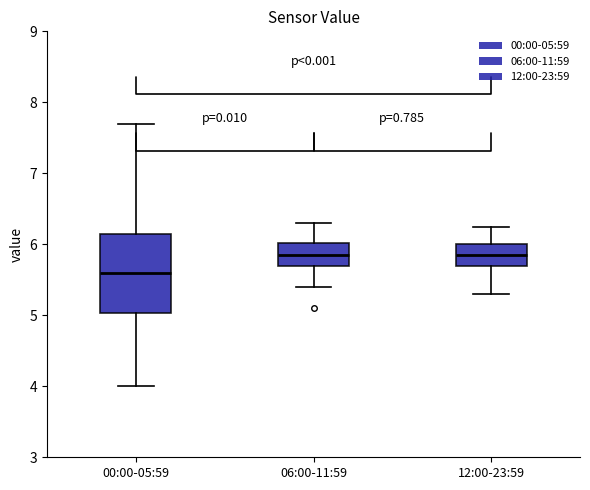

Where does the upper whisker of the box for 00:00-05:59 end on the y-axis? The values are not printed on the chart, so give them approximately, as read against the axis.

7.7